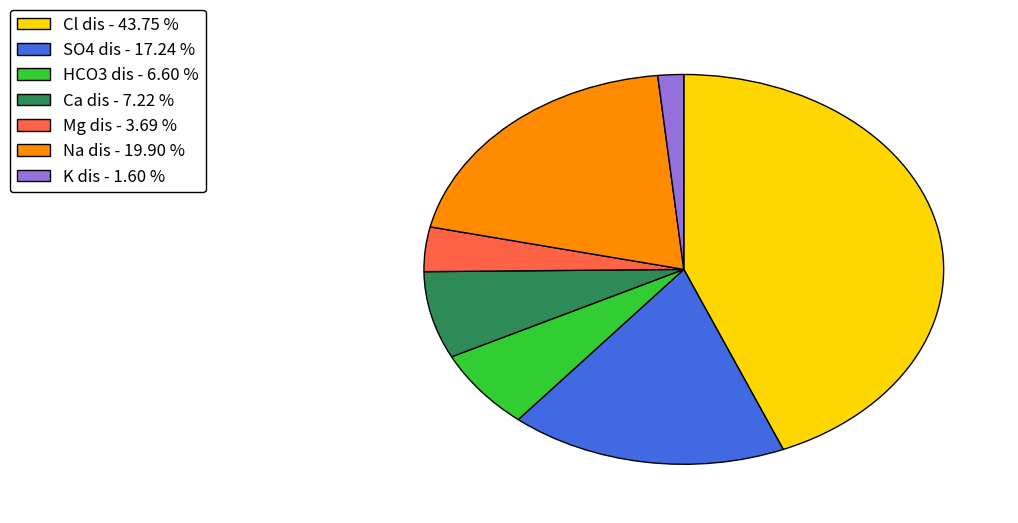

Is there any slice that represents more than half of the pie?

No